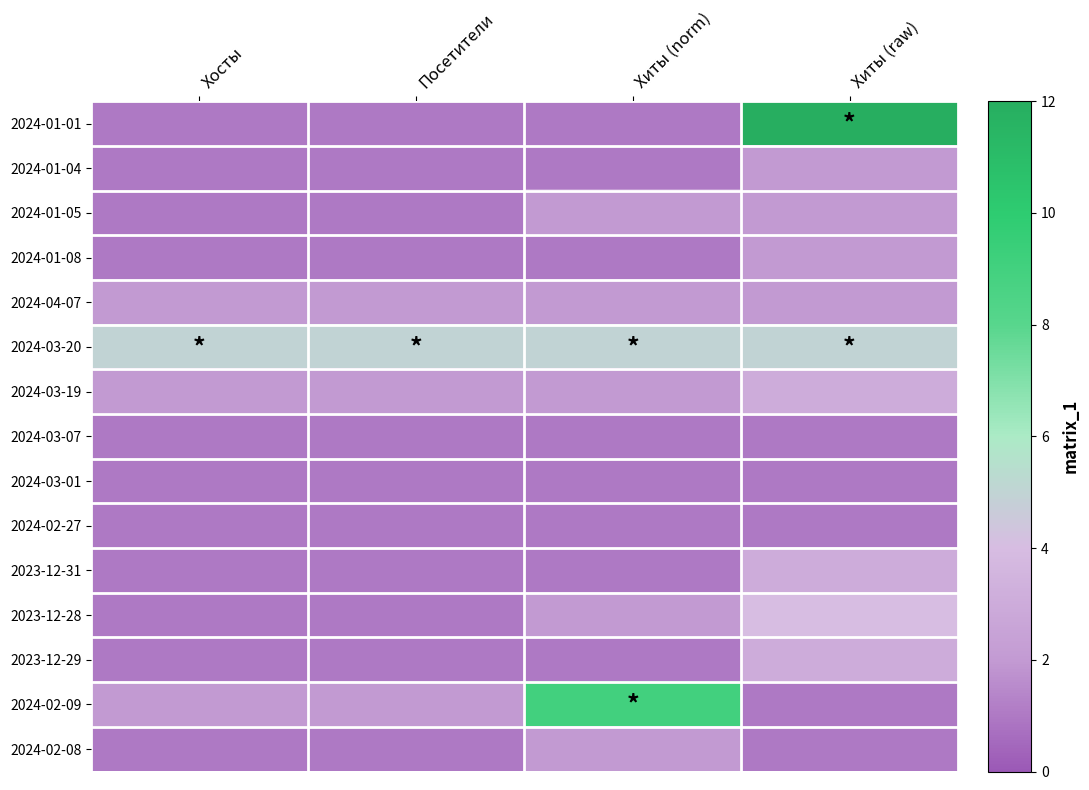

Which series has the largest total across all categories?

2024-03-20